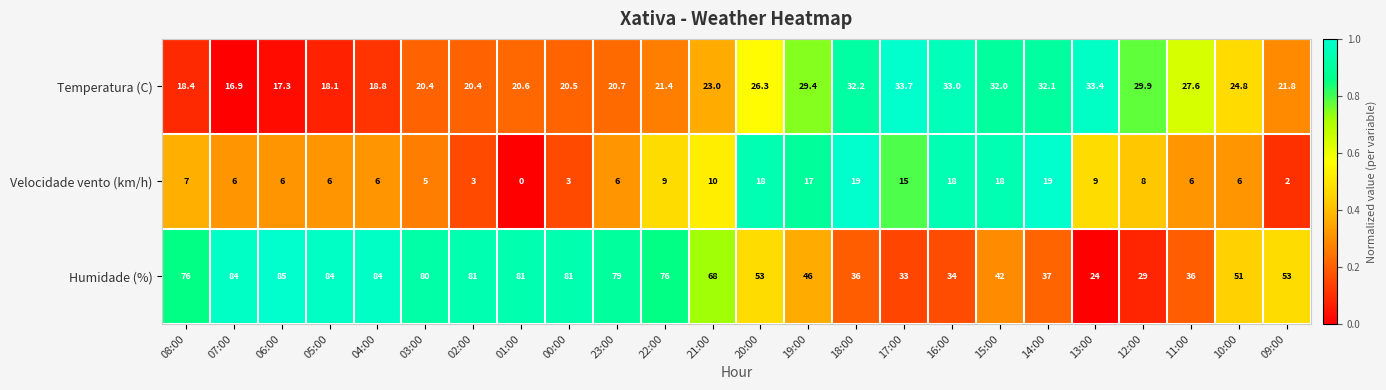

Which label corresponds to the largest value in the chart?

06:00